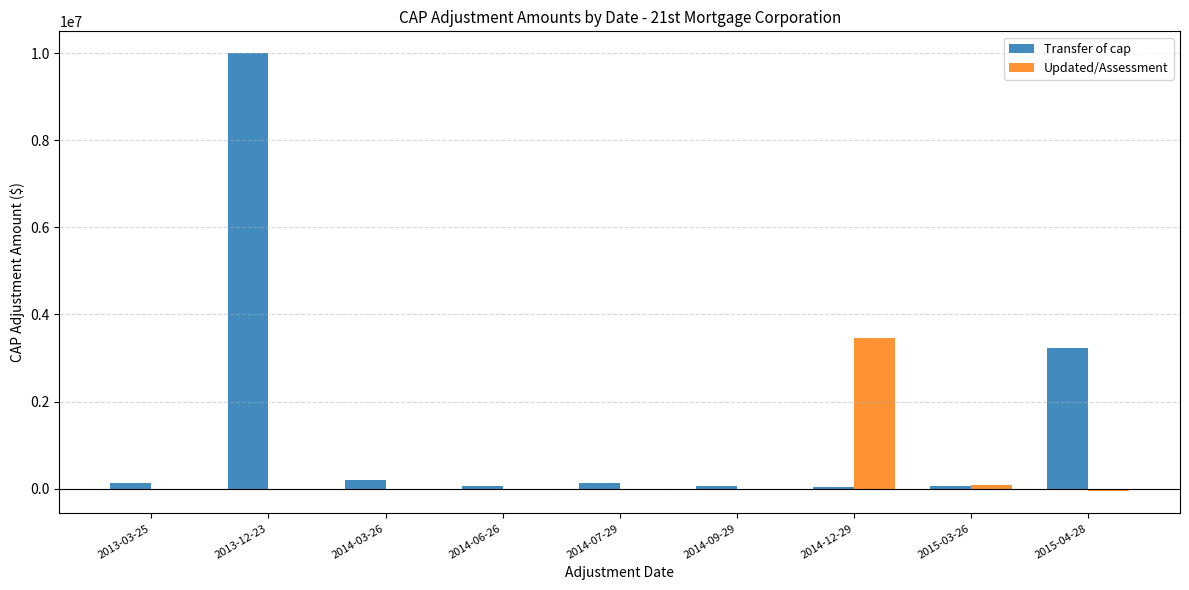

How many series are shown in this chart?

2